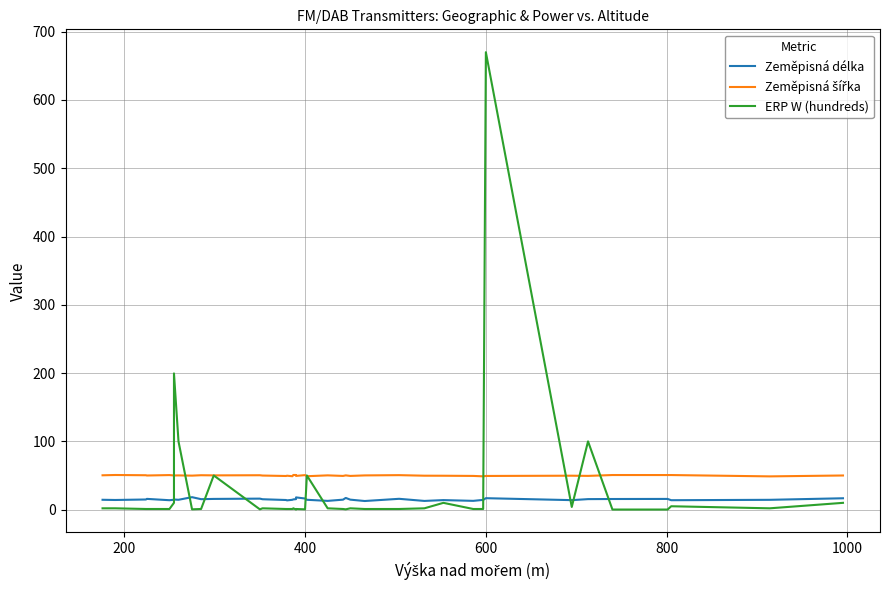

What is the smallest value displayed?

0.2